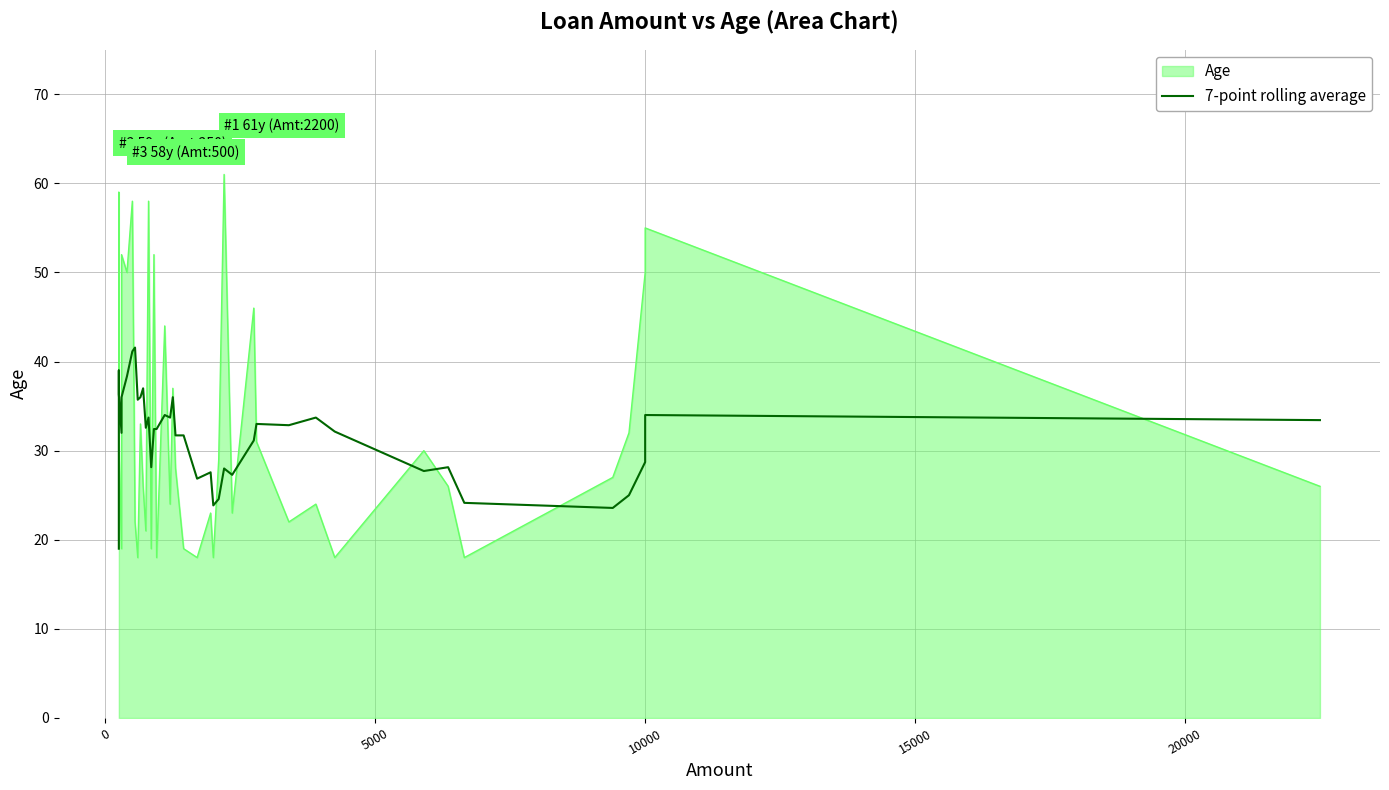

True or false: there are more than 2 points higher than both neighbors.

True